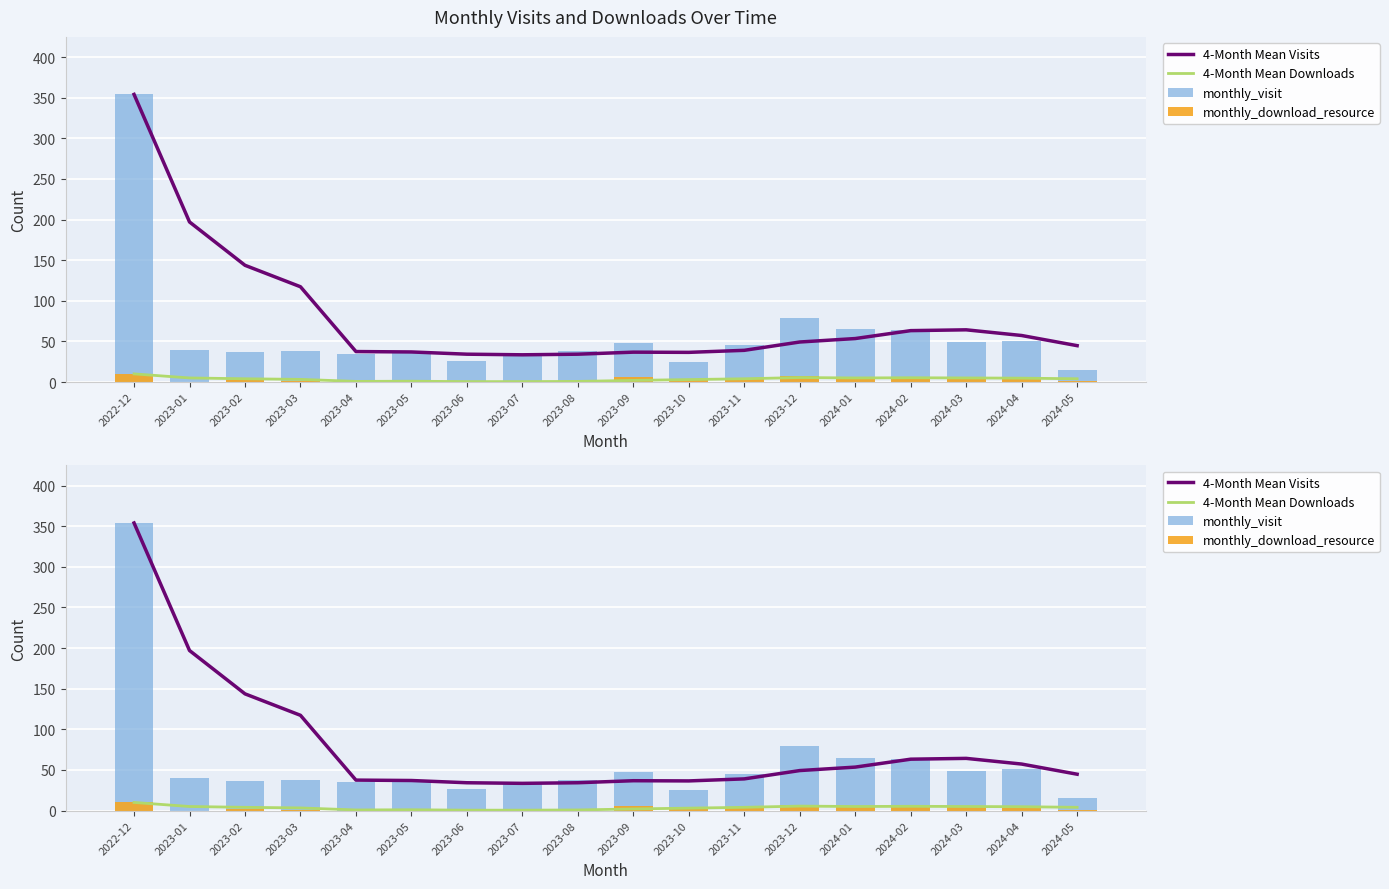

Which has a higher value, 2023-07 or 2023-11?

2023-11